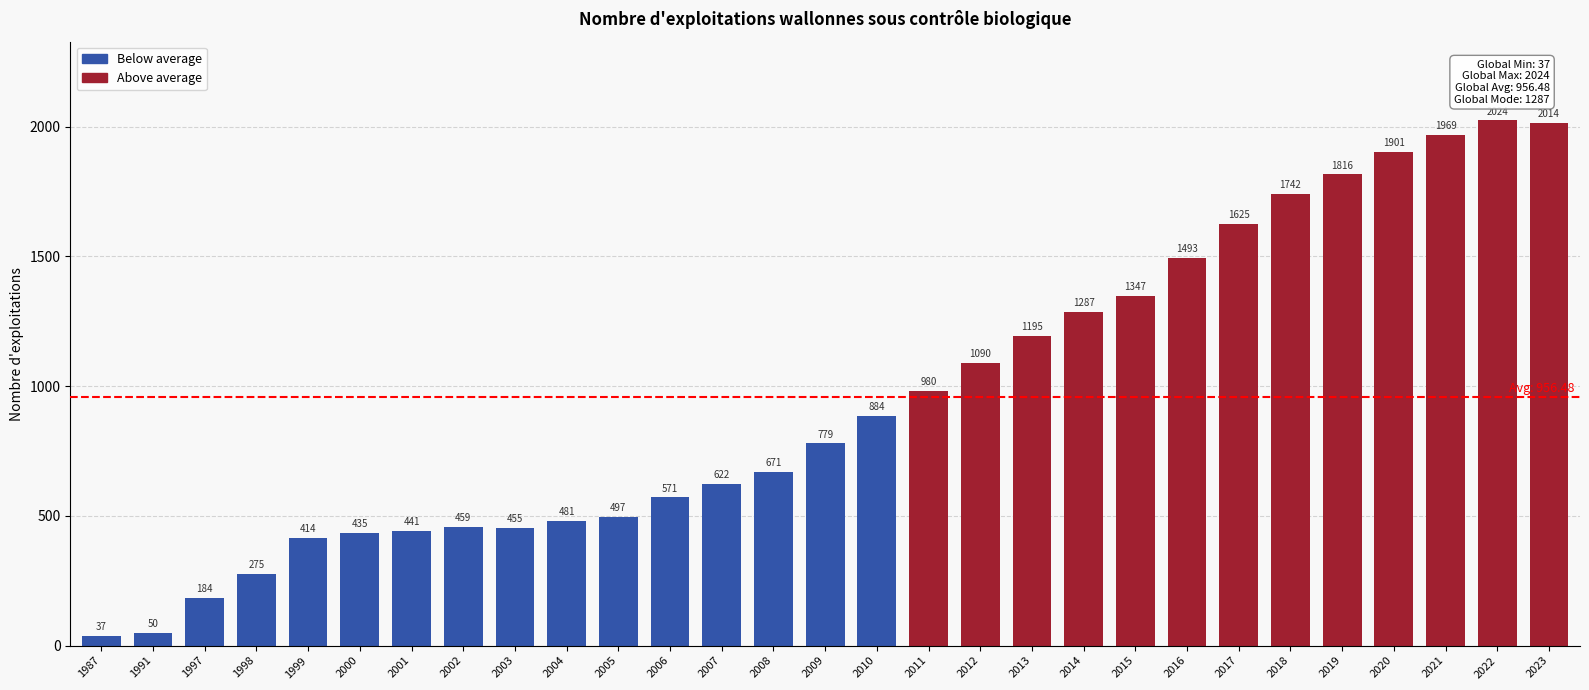

Read the value at 1999, to the nearest 50.

400